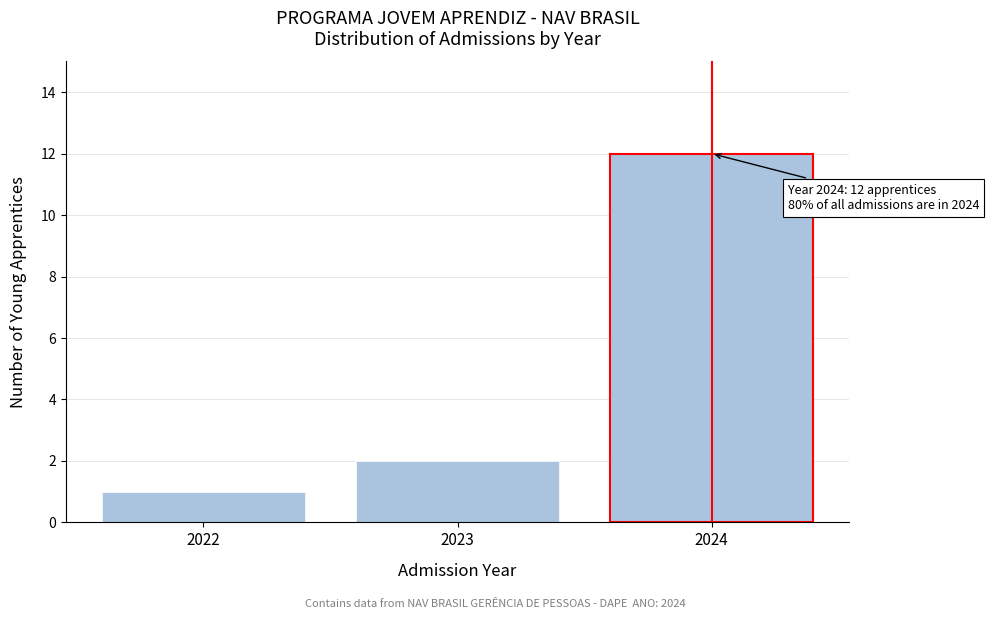

Reading left to right, extract all data points from this chart.

1	2	12